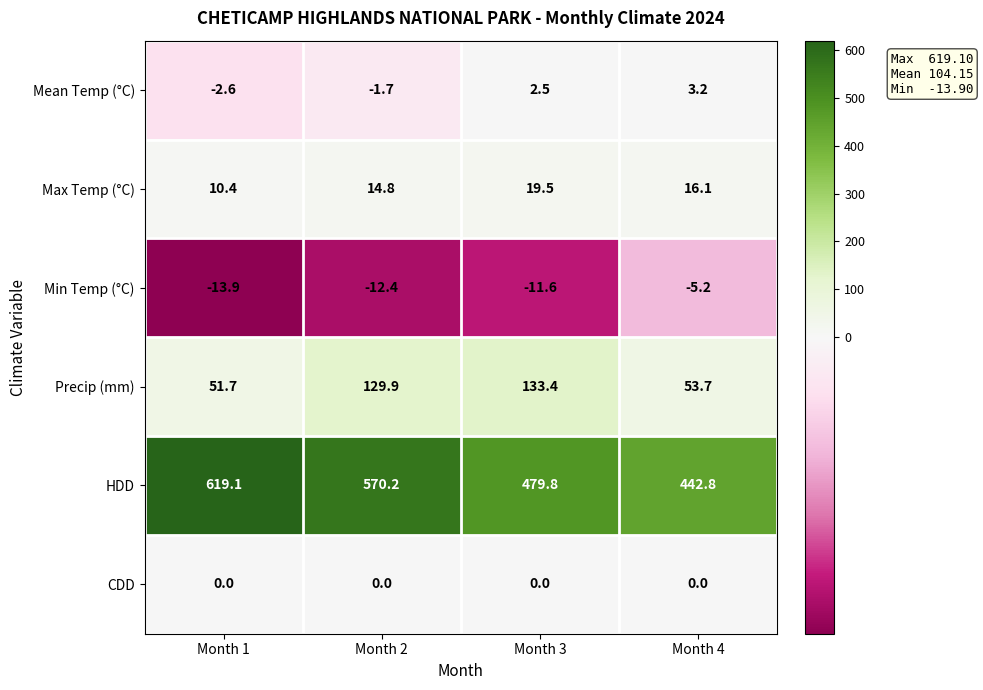

Reading right to left, extract all data points from this chart.

Mean Temp (°C): Month 4=3.2	Month 3=2.5	Month 2=-1.7	Month 1=-2.6
Max Temp (°C): Month 4=16.1	Month 3=19.5	Month 2=14.8	Month 1=10.4
Min Temp (°C): Month 4=-5.2	Month 3=-11.6	Month 2=-12.4	Month 1=-13.9
Precip (mm): Month 4=53.7	Month 3=133.4	Month 2=129.9	Month 1=51.7
HDD: Month 4=442.8	Month 3=479.8	Month 2=570.2	Month 1=619.1
CDD: Month 4=0.0	Month 3=0.0	Month 2=0.0	Month 1=0.0